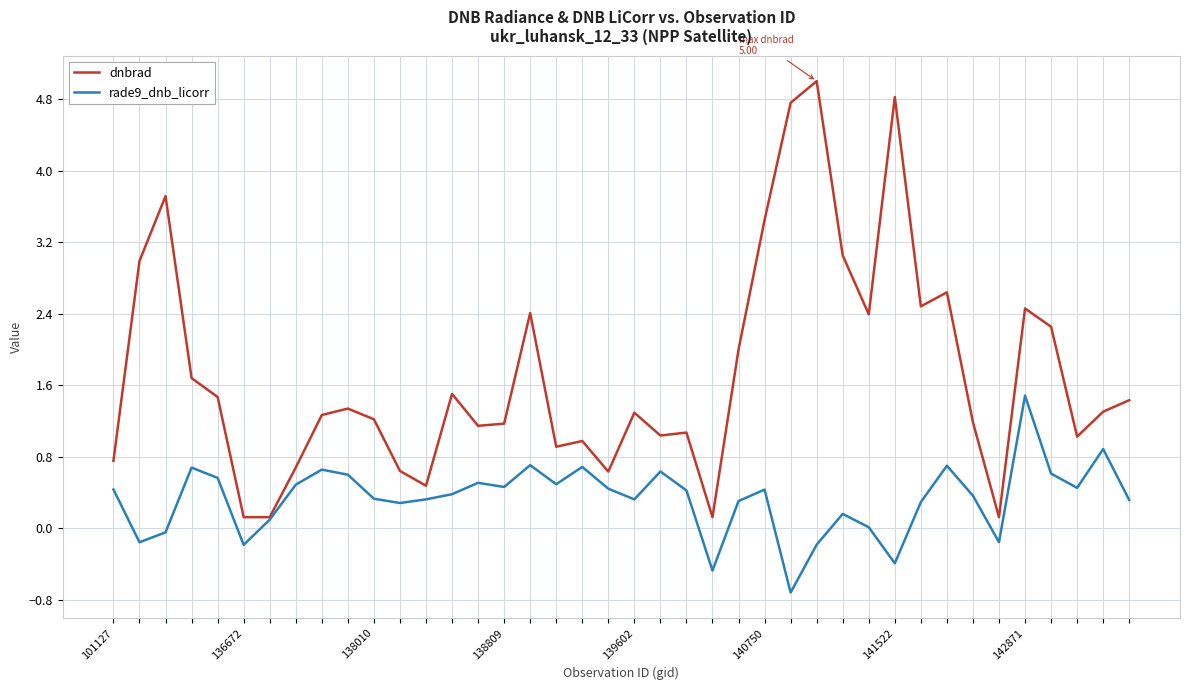

What is the average value of the rade9_dnb_licorr series?

0.3